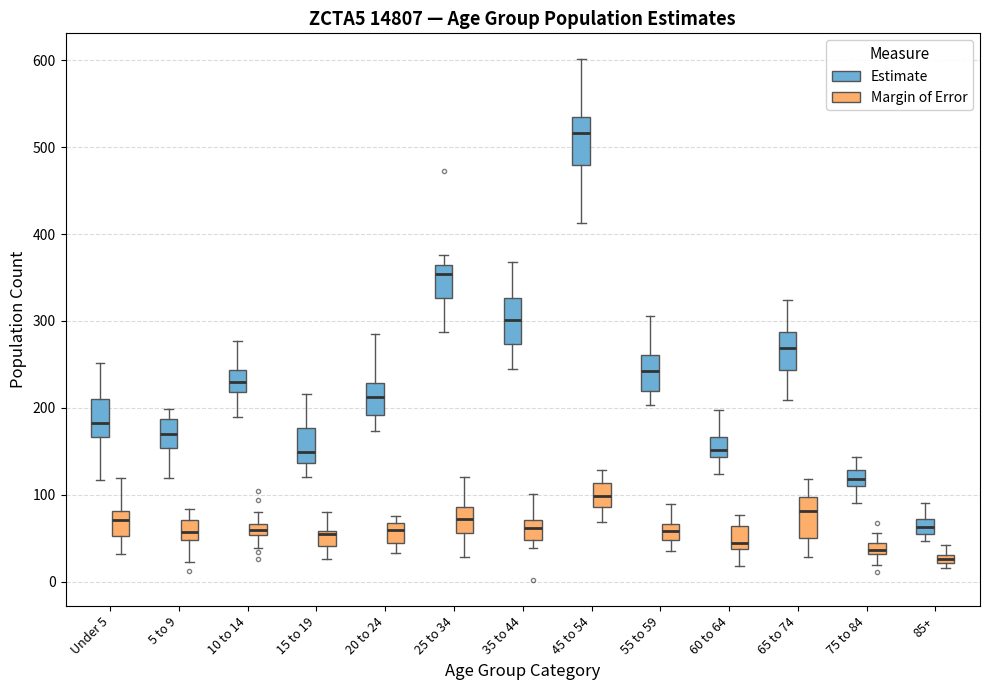

Where is the lower edge of the box for 85+ (Estimate) on the y-axis? The values are not printed on the chart, so give them approximately, as read against the axis.

50